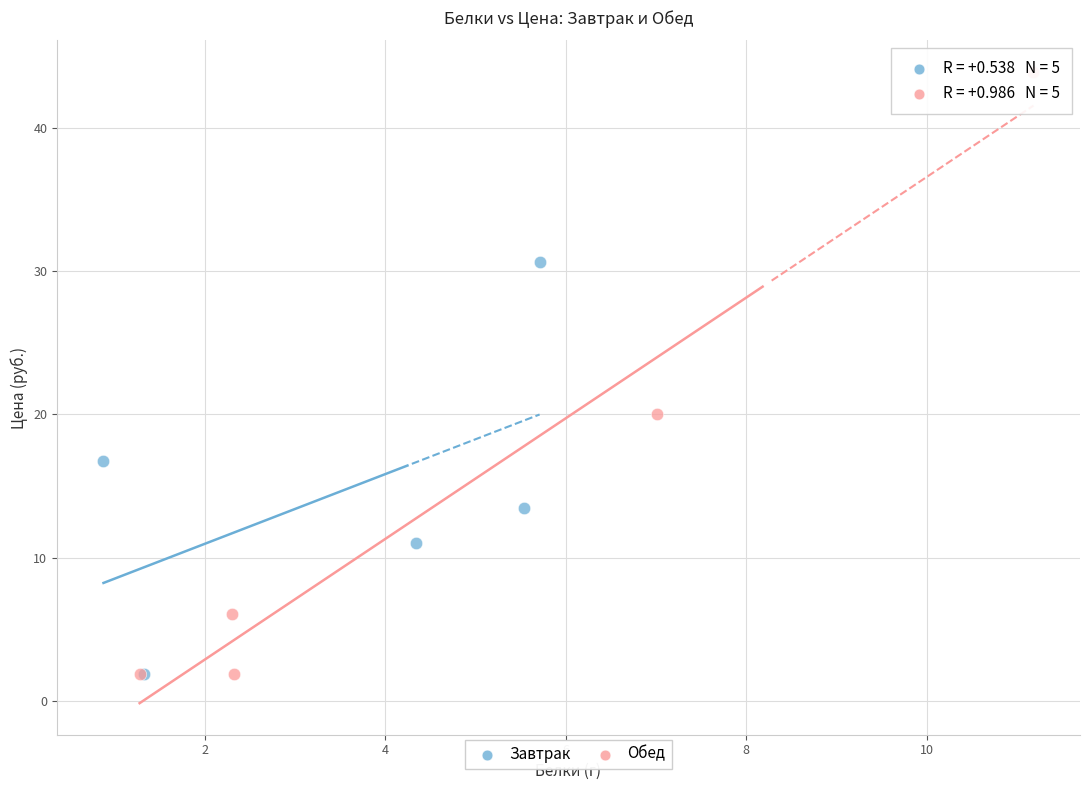

Which series has the widest spread of Y values?

Обед